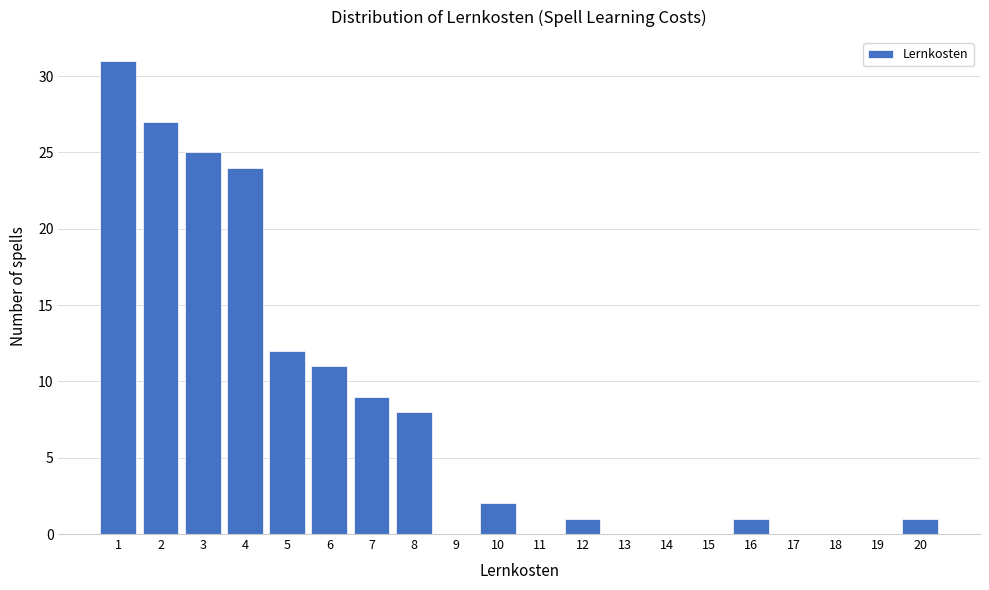

Reading right to left, list all the values displayed in this chart.

20=1	19=0	18=0	17=0	16=1	15=0	14=0	13=0	12=1	11=0	10=2	9=0	8=8	7=9	6=11	5=12	4=24	3=25	2=27	1=31